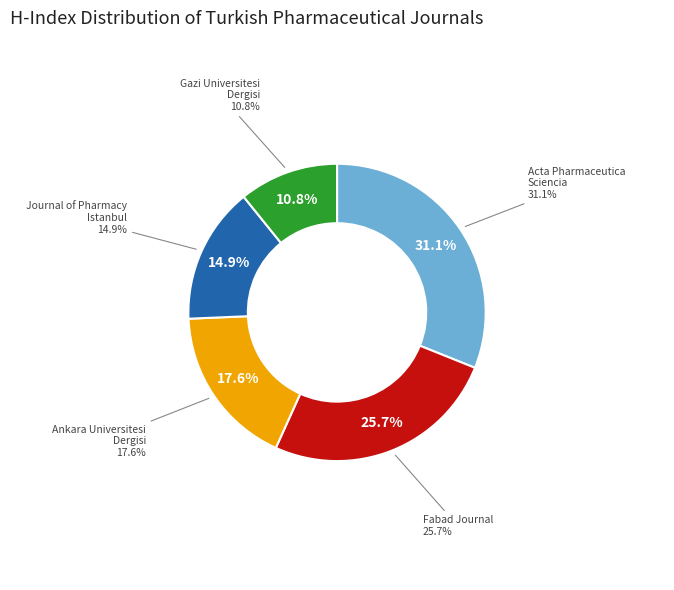

Is it true that Fabad Journal of Pharmaceutical Sciences is 26% of the pie?

True